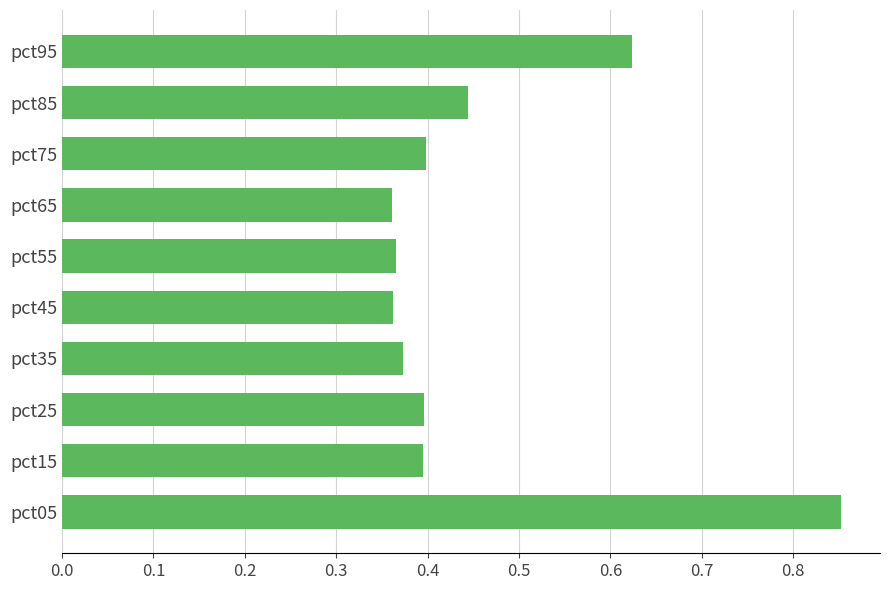

What is the difference between the second highest and minimum values?

0.3